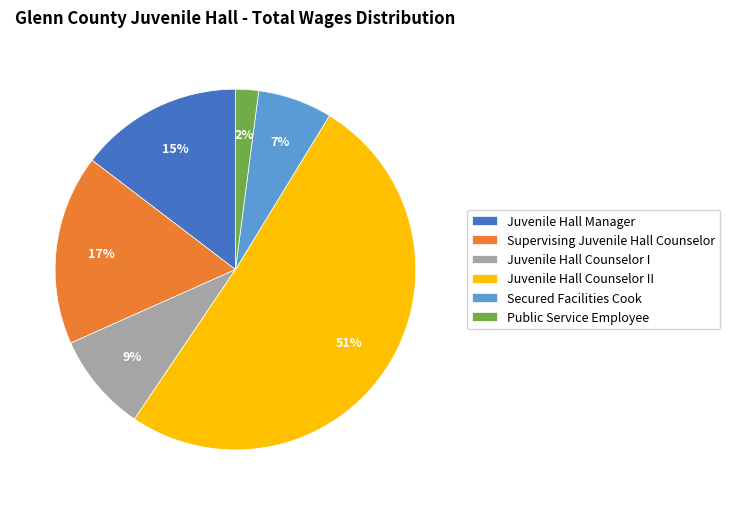

Count the number of slices in the pie.

6